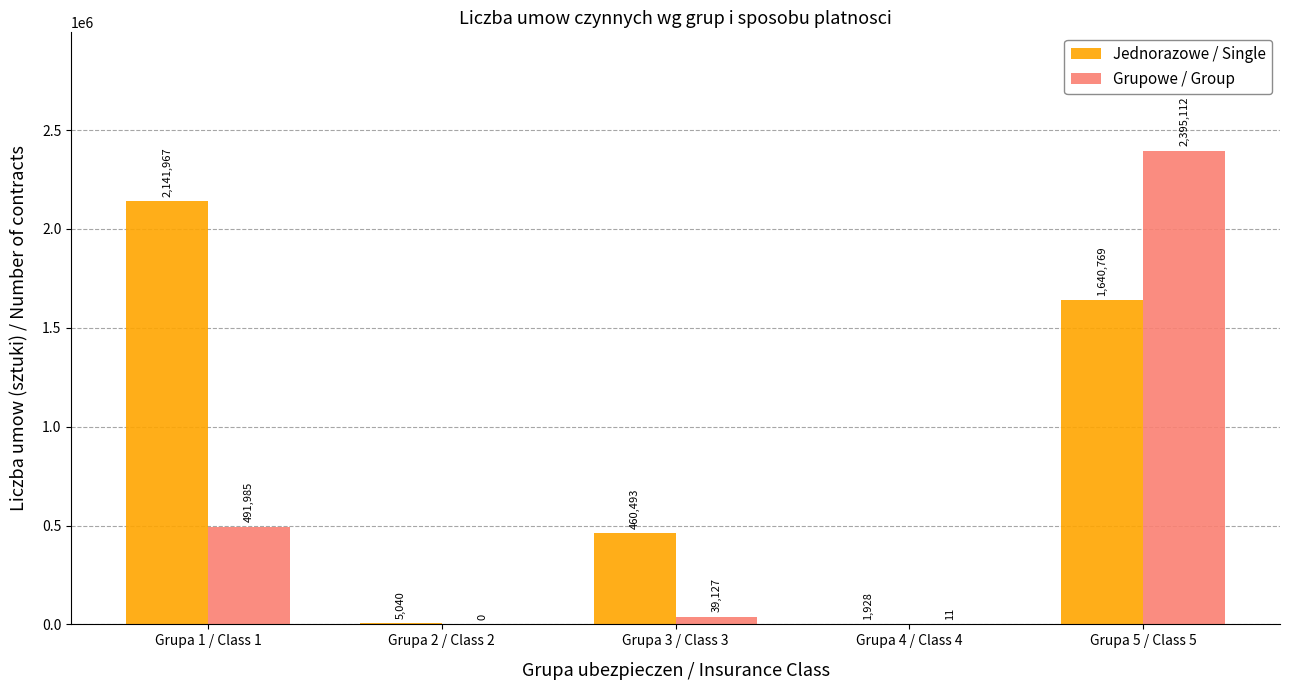

What is the sum of all Jednorazowe / Single values?

4250197